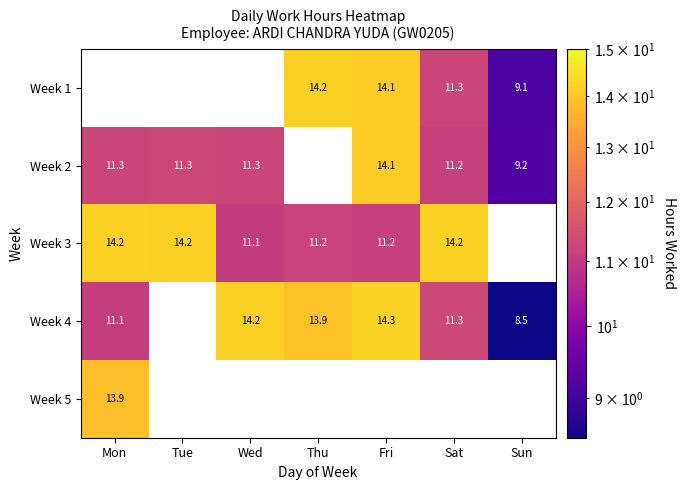

Is the value of Week 4 at Mon greater than the value of Week 3 at Thu?

No